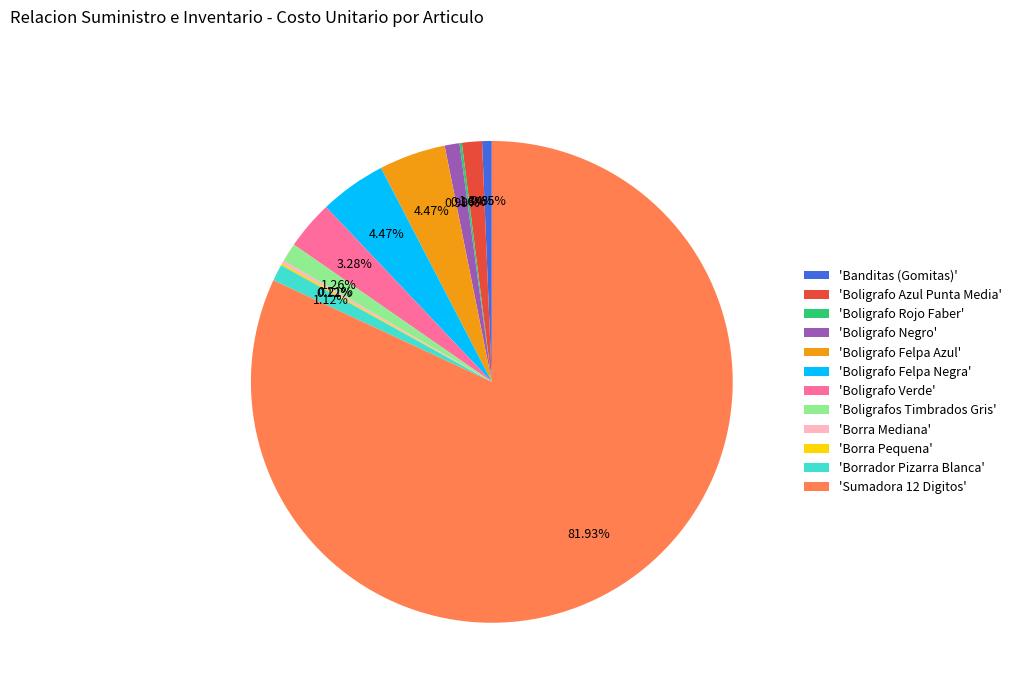

Does 'Sumadora 12 Digitos' account for over 50% of the chart?

Yes